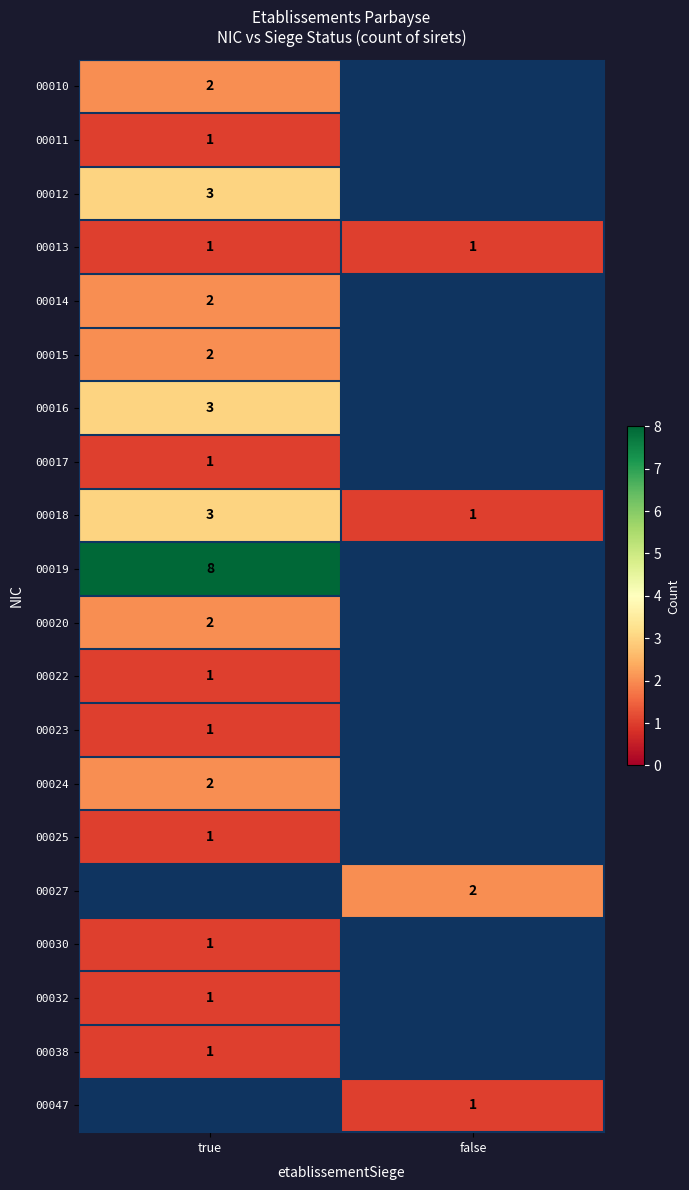

At how many categories does at least one series exceed 4?

1